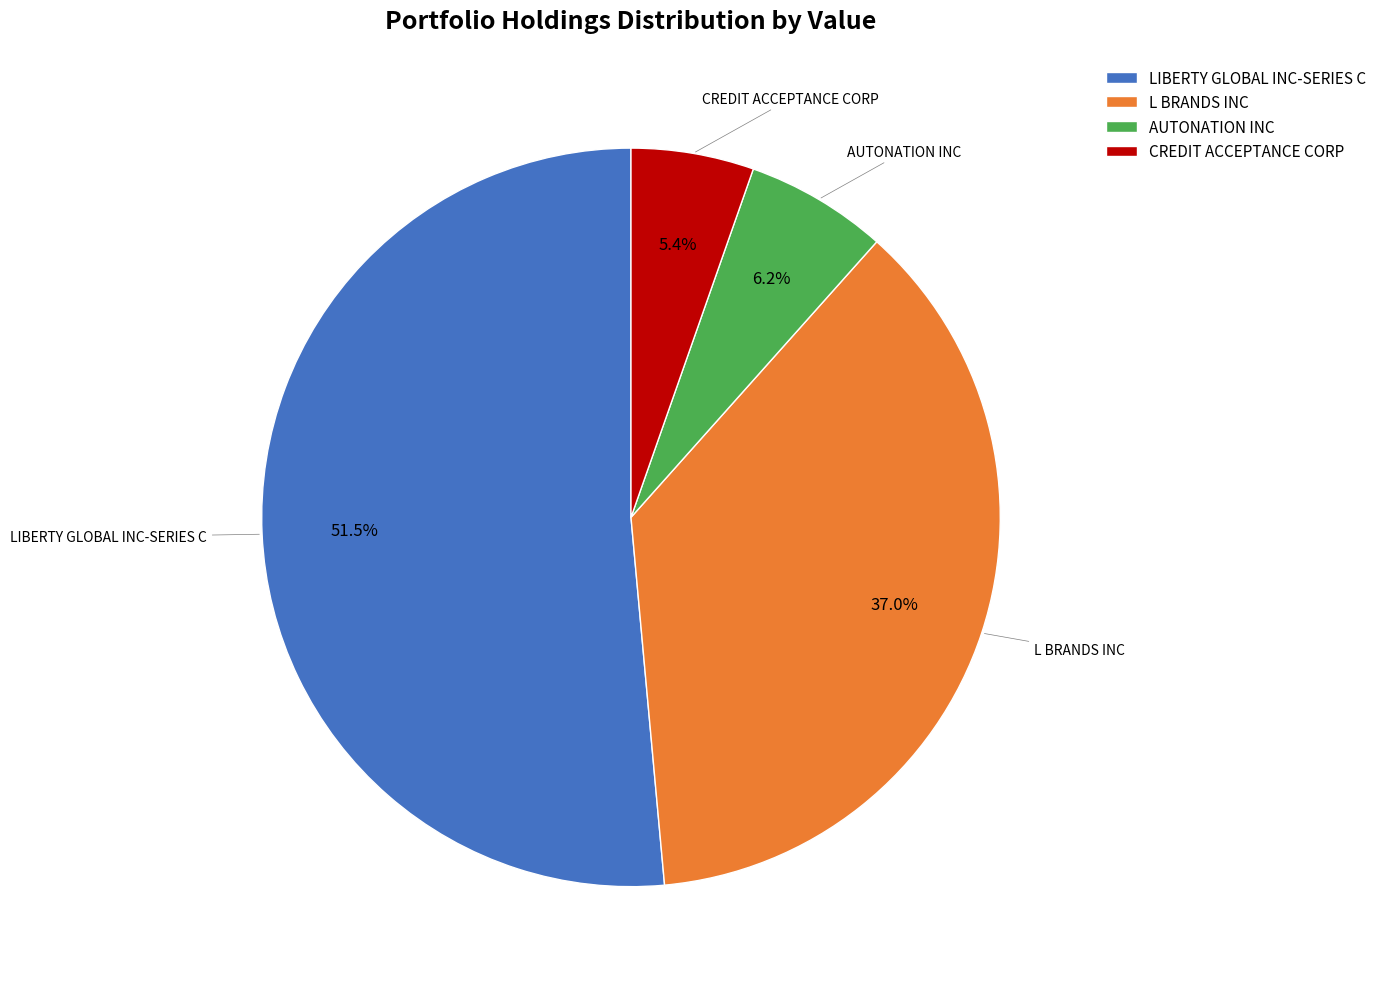

Is the sum of AUTONATION INC and CREDIT ACCEPTANCE CORP greater than half?

No